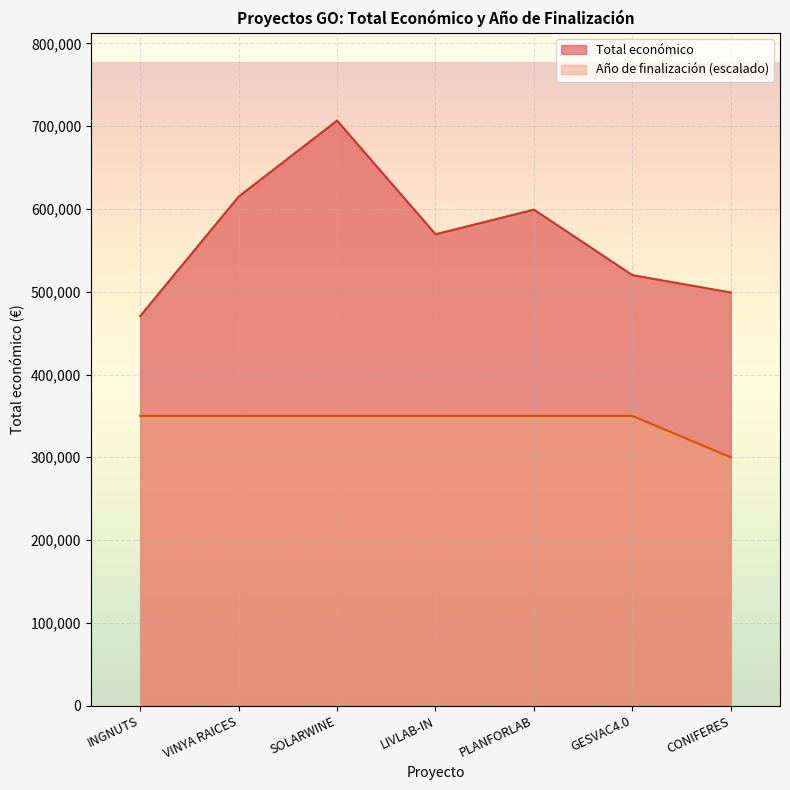

What is the difference between the Total económico values at GESVAC4.0 and VINYA RAICES?

94845